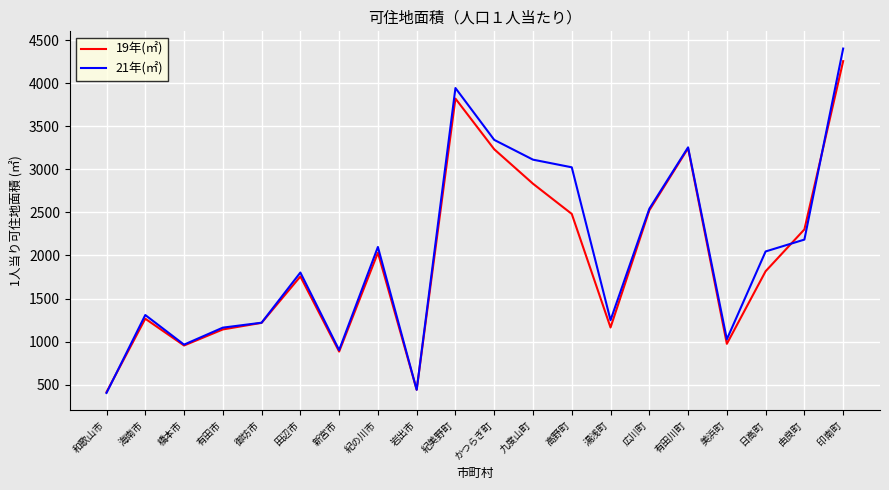

What is the maximum value for 21年(㎡)?

4401.0